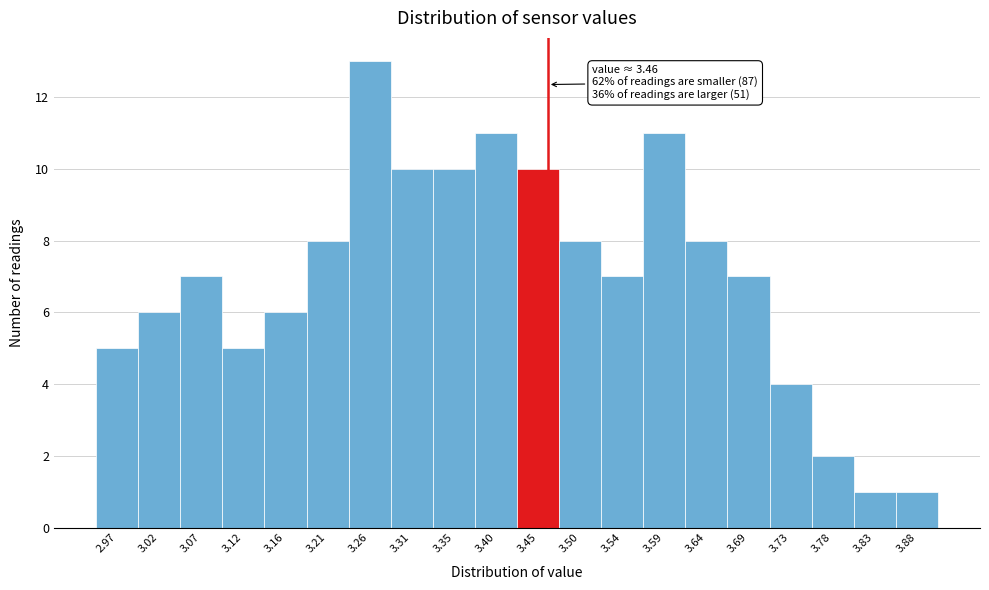

Over which range of the x-axis is the bar tallest?

3.235 to 3.285